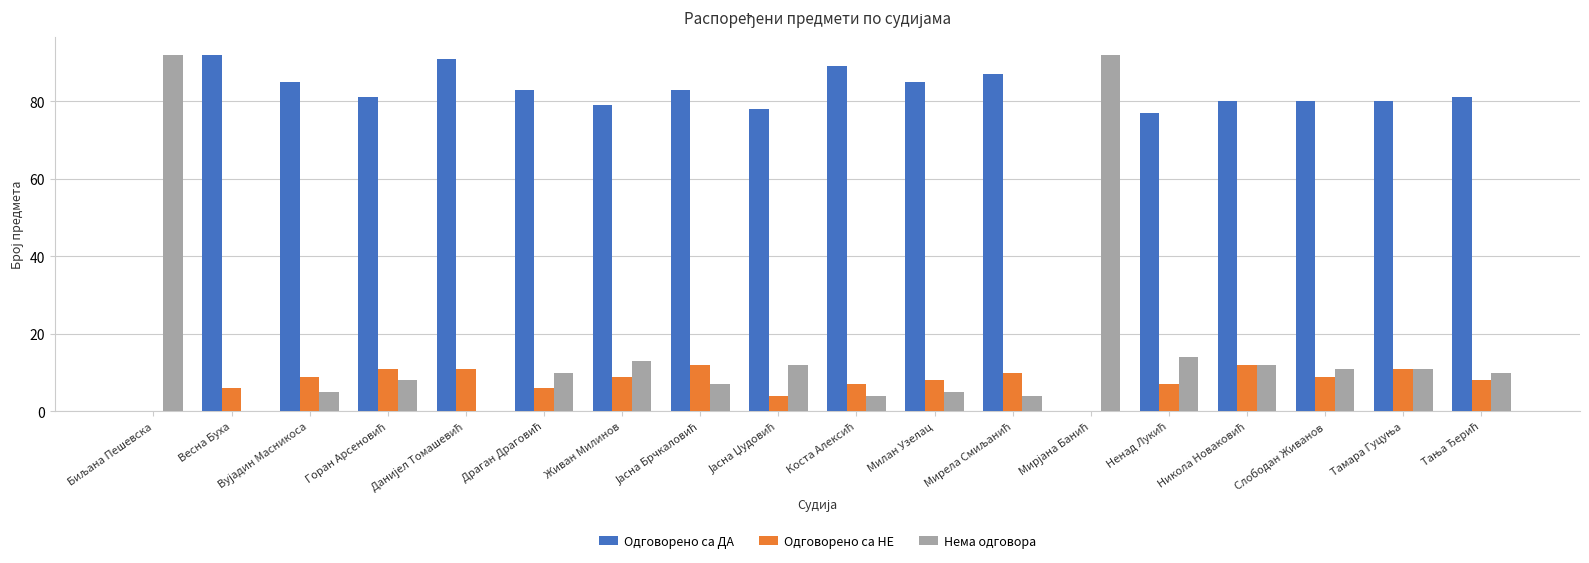

Which series has the largest total across all categories?

Одговорено са ДА